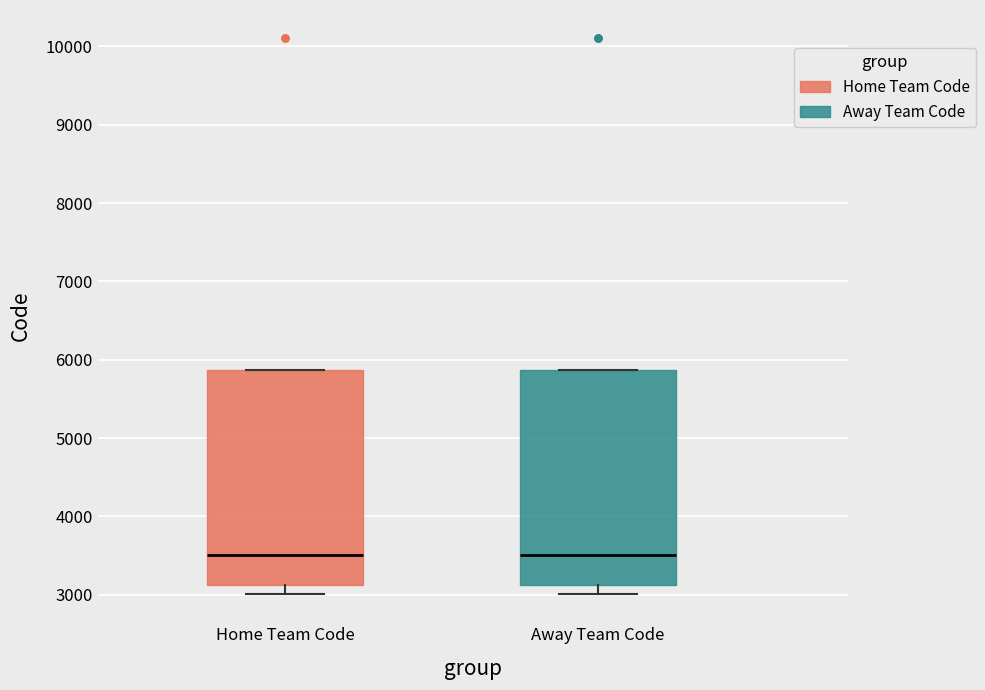

Reading left to right, read every box against the y-axis: the position of its median line, the range the box covers, and the ends of its whiskers. The values are not printed on the chart, so give them approximately, as read against the axis.

Home Team Code: median 3500, box 3100 to 5900, whiskers 3000 to 5900
Away Team Code: median 3500, box 3100 to 5900, whiskers 3000 to 5900